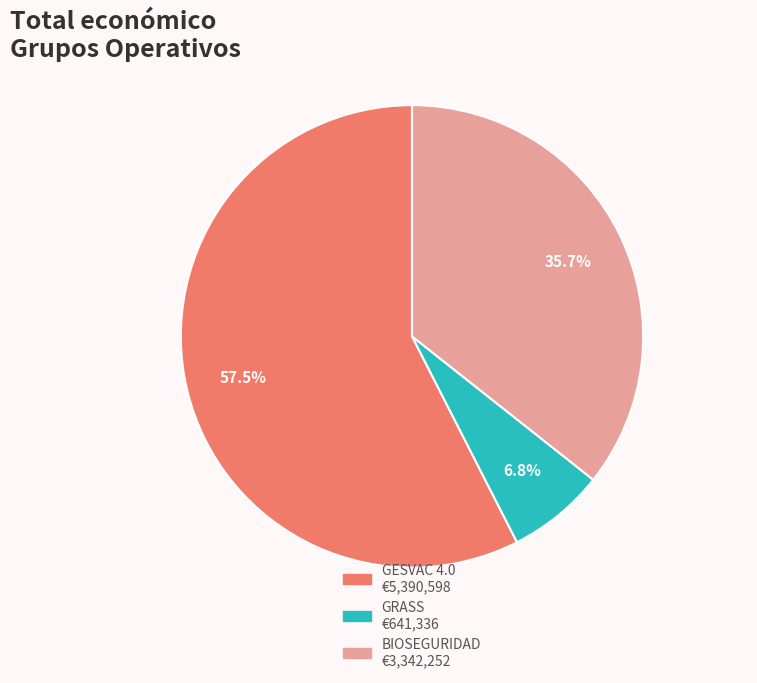

Between GESVAC 4.0 and BIOSEGURIDAD, which is larger?

GESVAC 4.0